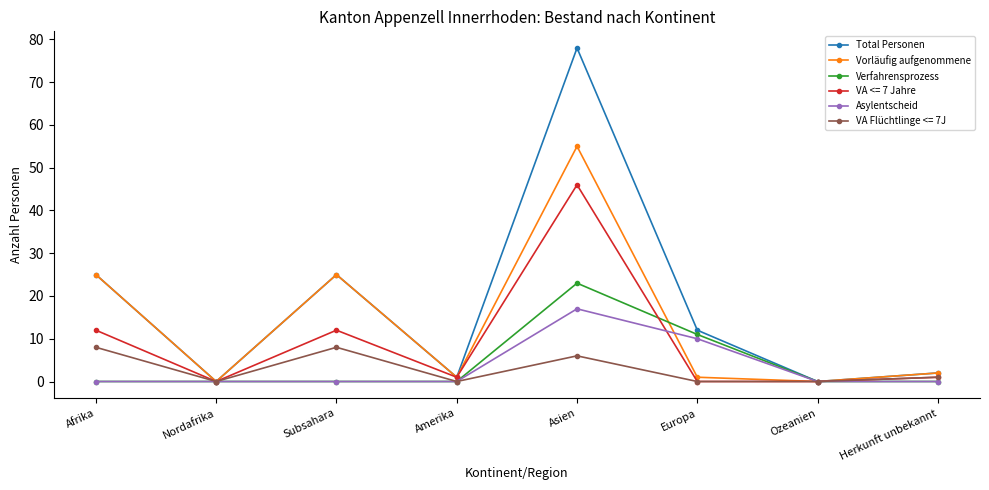

What value does the Vorläufig aufgenommene series have at Afrika?

25